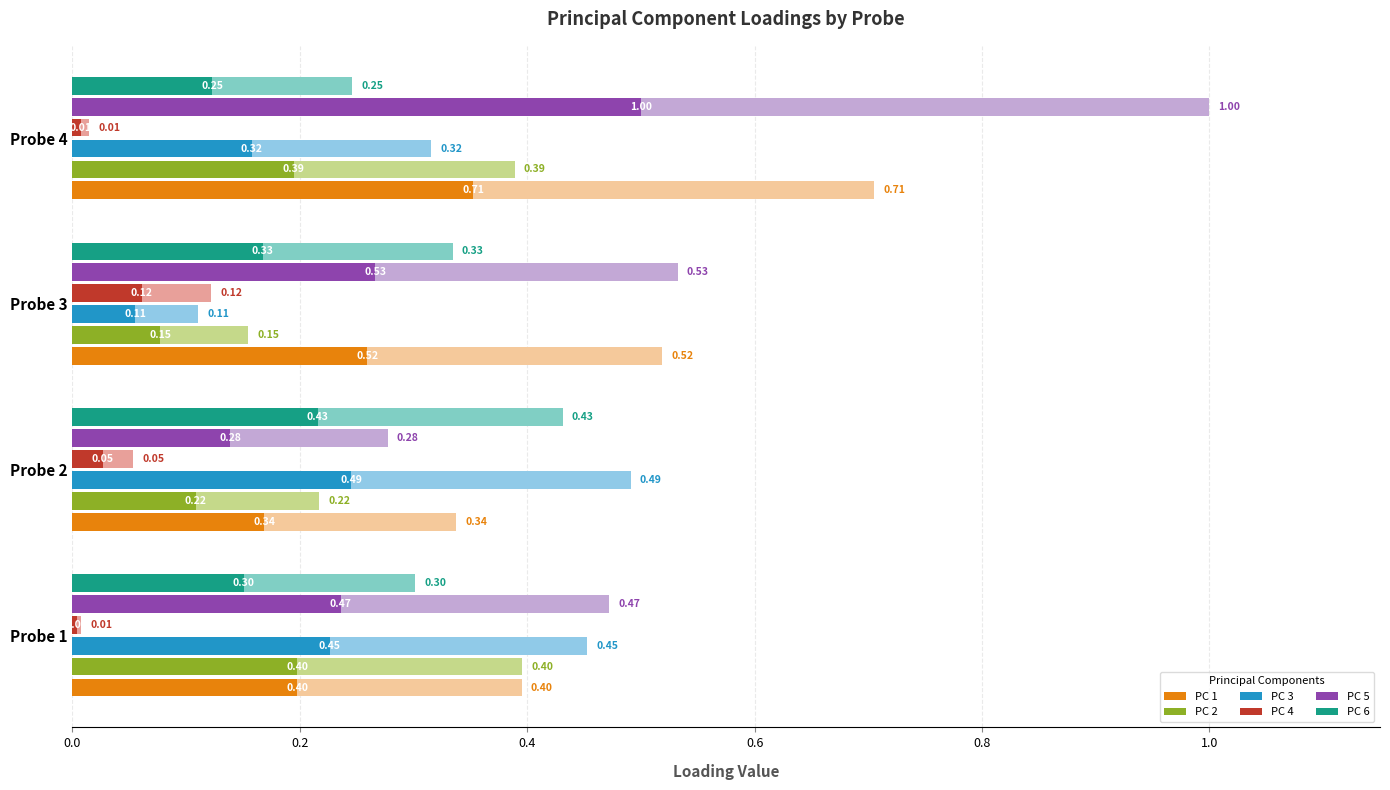

What is the value of the PC 2 bar at the 3rd from the left?

0.1